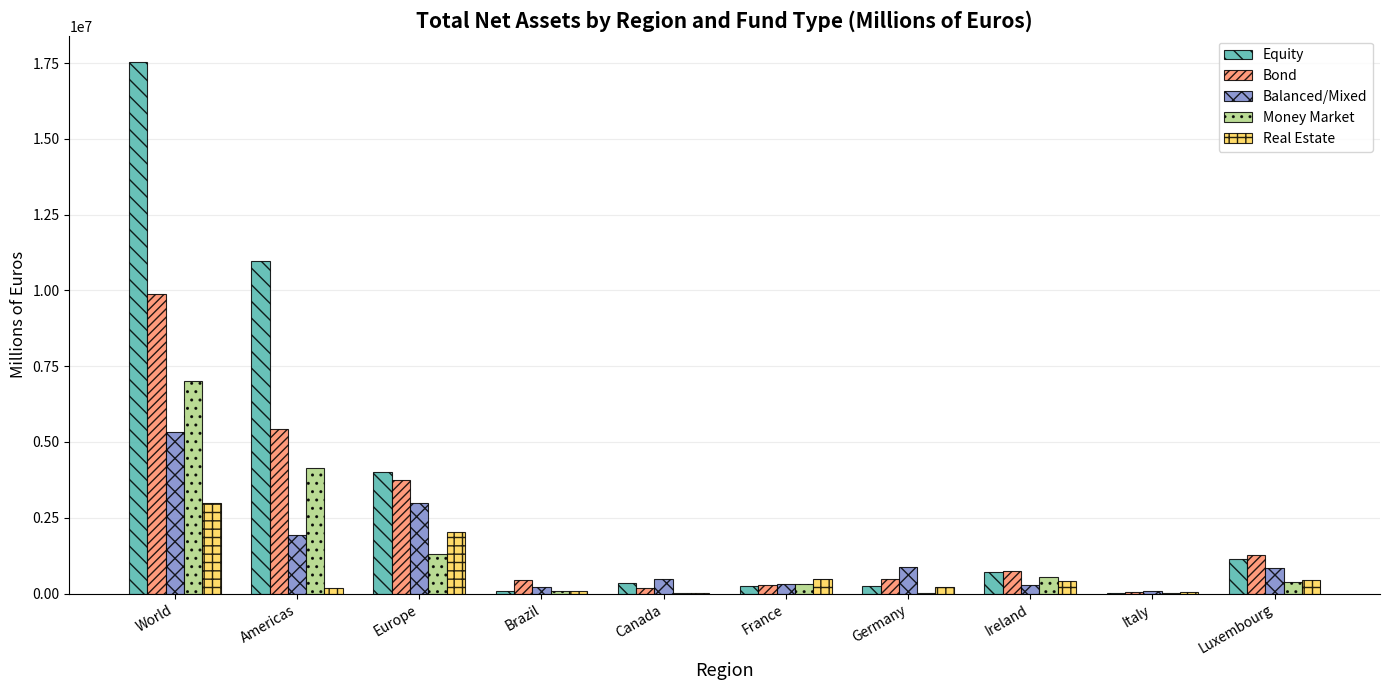

Which series changed the most between World and Ireland?

Equity